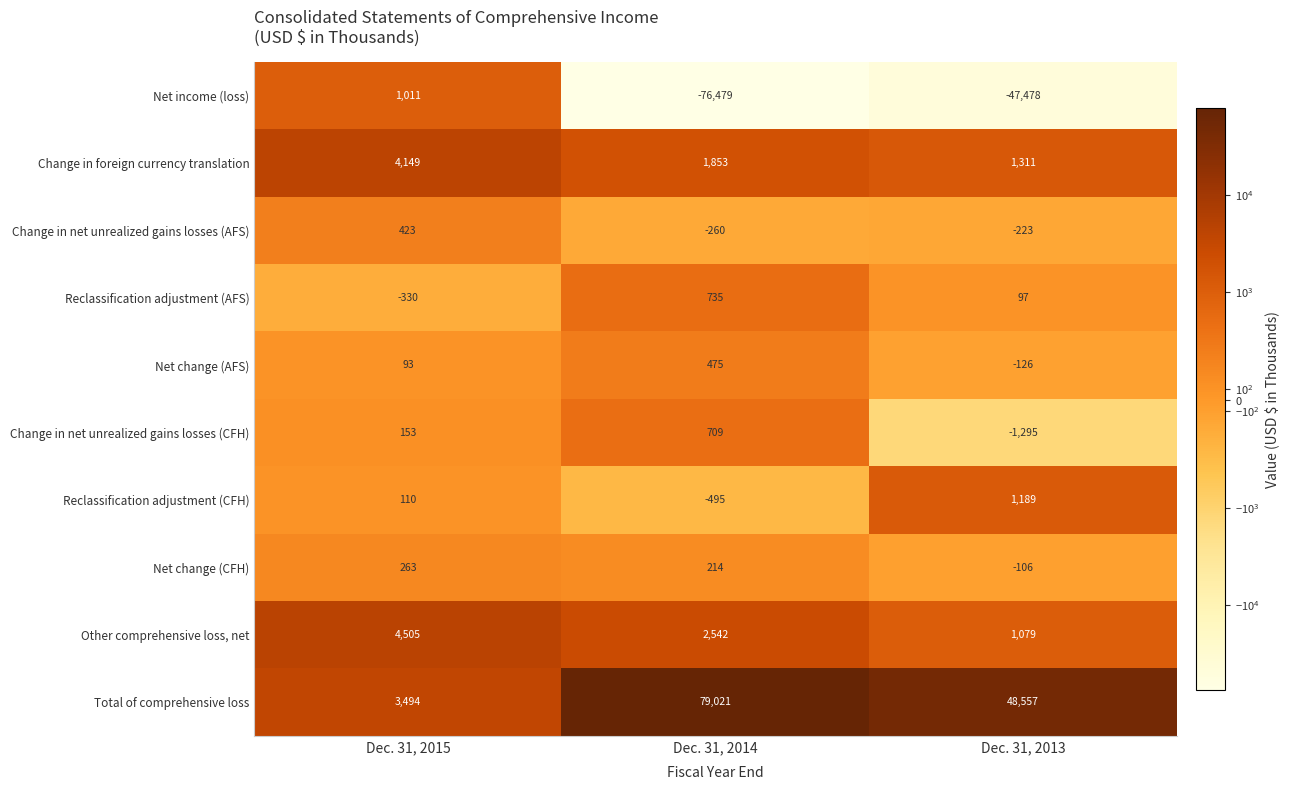

How many series are shown in this chart?

10